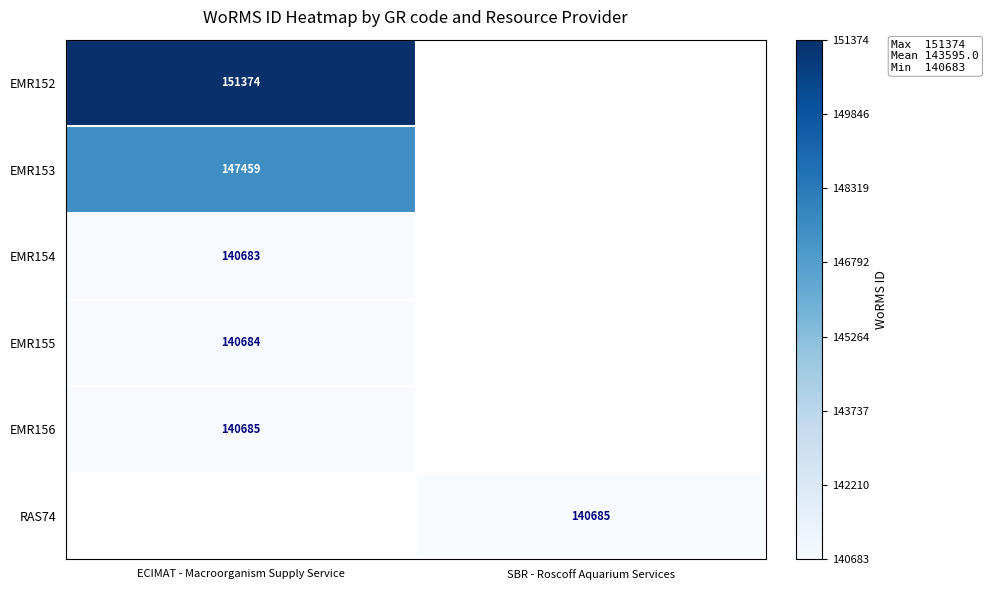

The EMR152 series shows 151374 at ECIMAT - Macroorganism Supply Service. True or false?

True